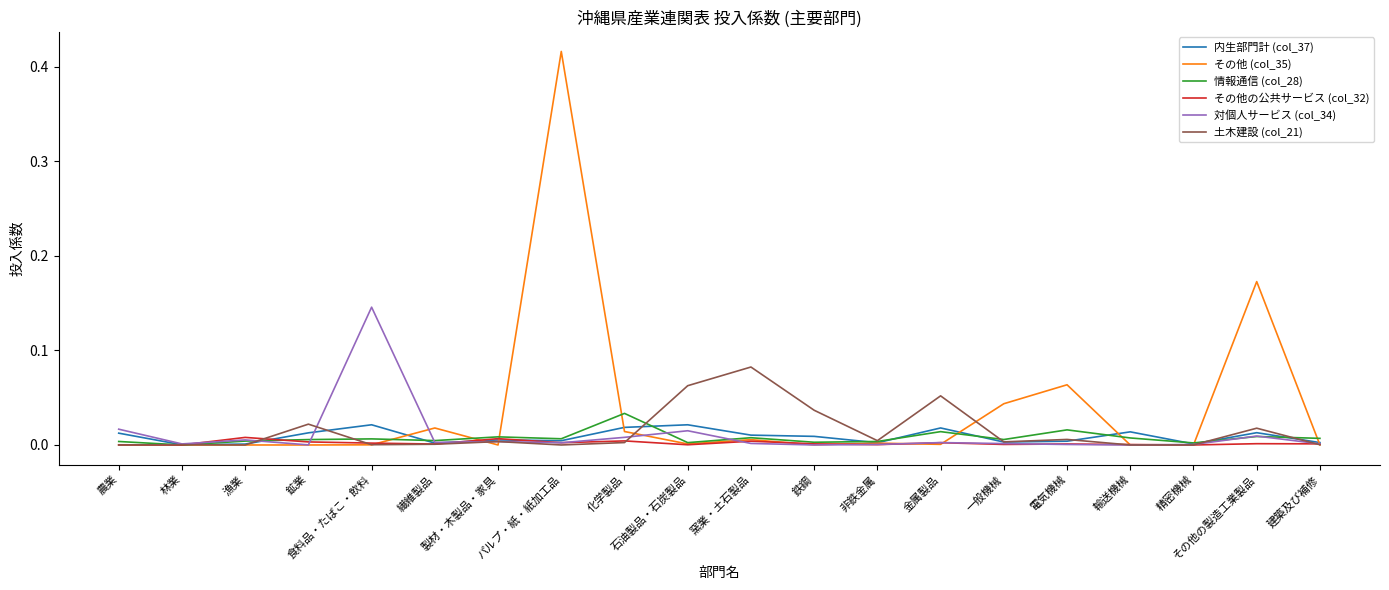

How many series are shown in this chart?

6